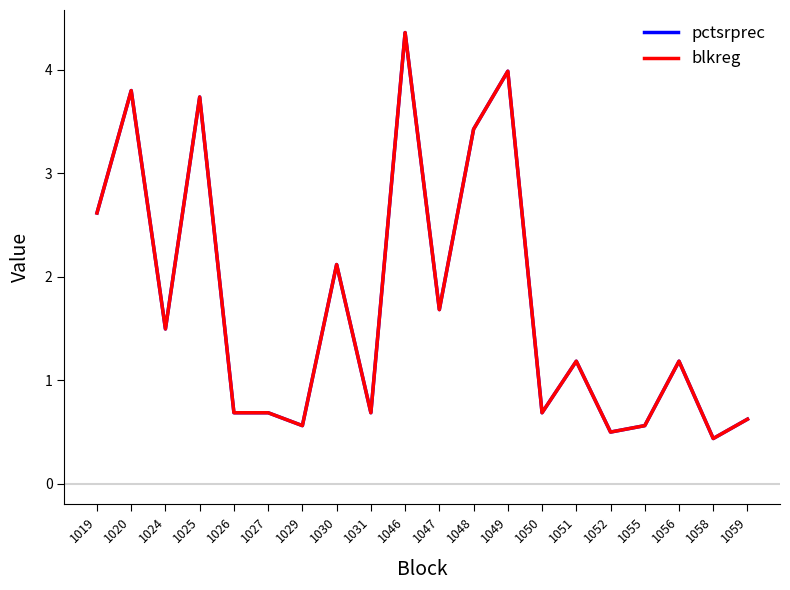

Reading right to left, what are all the values shown in this chart?

pctsrprec: 1059=0.6	1058=0.4	1056=1.2	1055=0.6	1052=0.5	1051=1.2	1050=0.7	1049=4.0	1048=3.4	1047=1.7	1046=4.4	1031=0.7	1030=2.1	1029=0.6	1027=0.7	1026=0.7	1025=3.7	1024=1.5	1020=3.8	1019=2.6
blkreg: 1059=0.6	1058=0.4	1056=1.2	1055=0.6	1052=0.5	1051=1.2	1050=0.7	1049=4.0	1048=3.4	1047=1.7	1046=4.4	1031=0.7	1030=2.1	1029=0.6	1027=0.7	1026=0.7	1025=3.7	1024=1.5	1020=3.8	1019=2.6